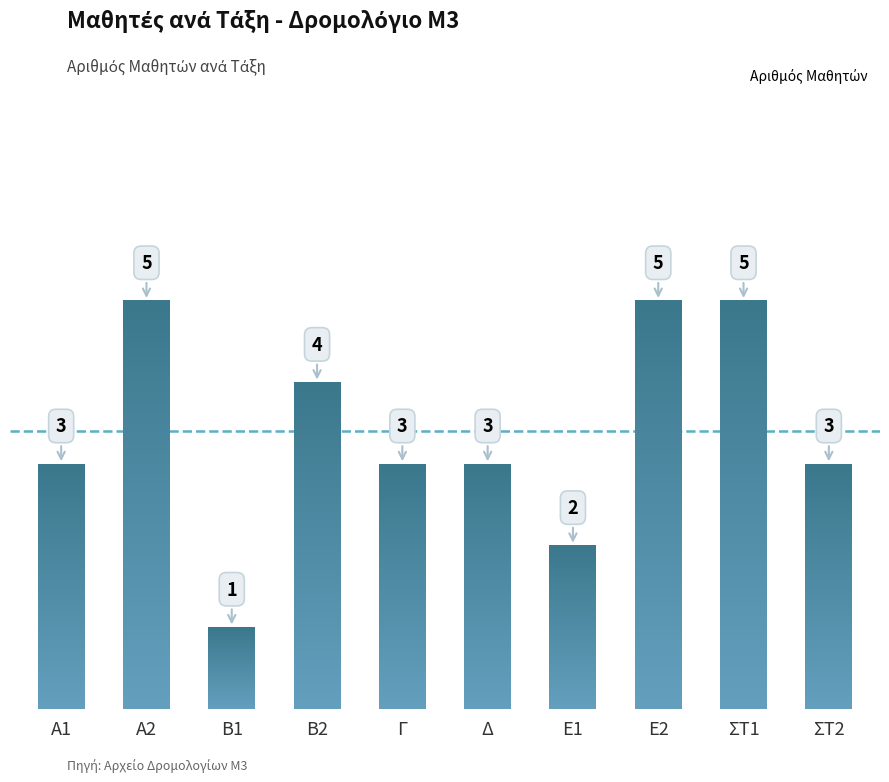

What is the difference between the values at ΣΤ2 and ΣΤ1?

2